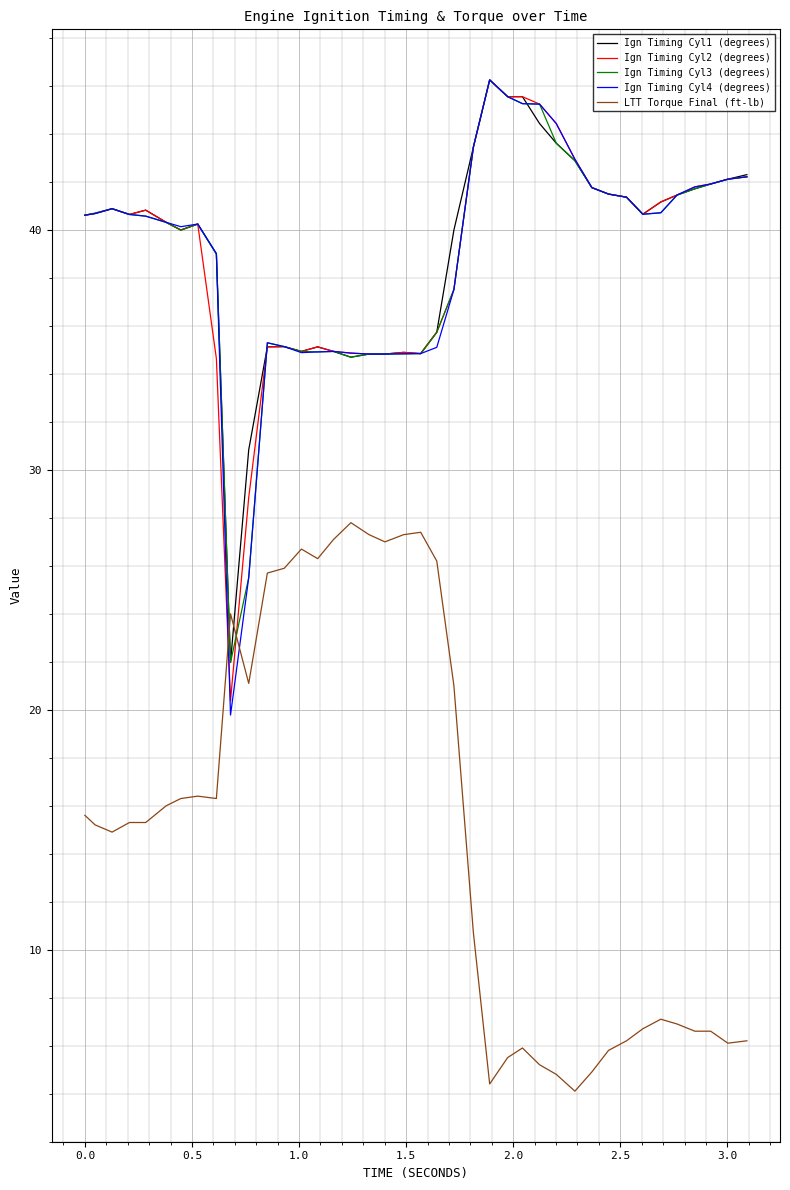

What is the minimum value shown in the chart?

4.1